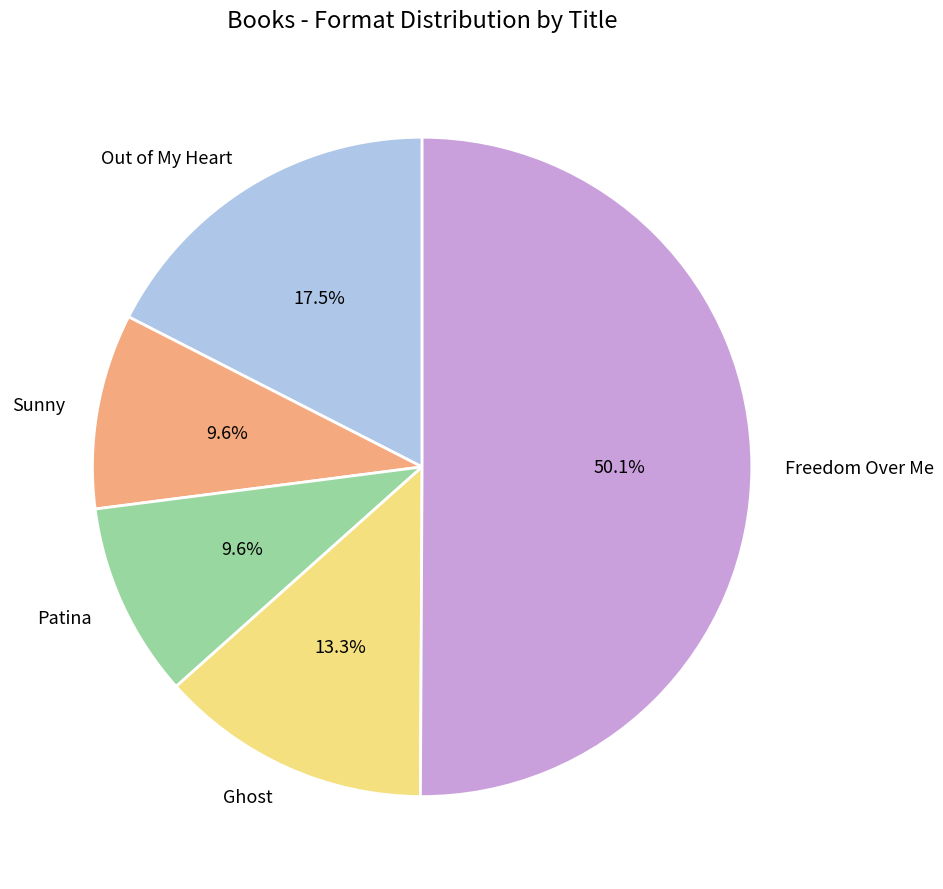

What percentage is NOT represented by Sunny?

90.4%